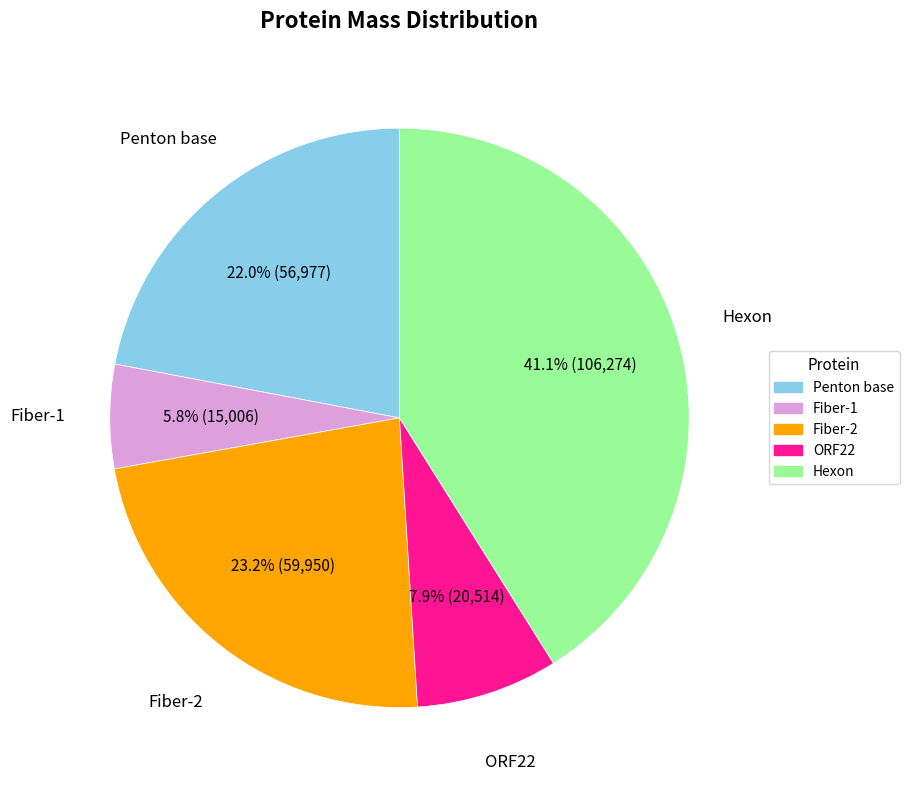

How many segments does this pie chart have?

5